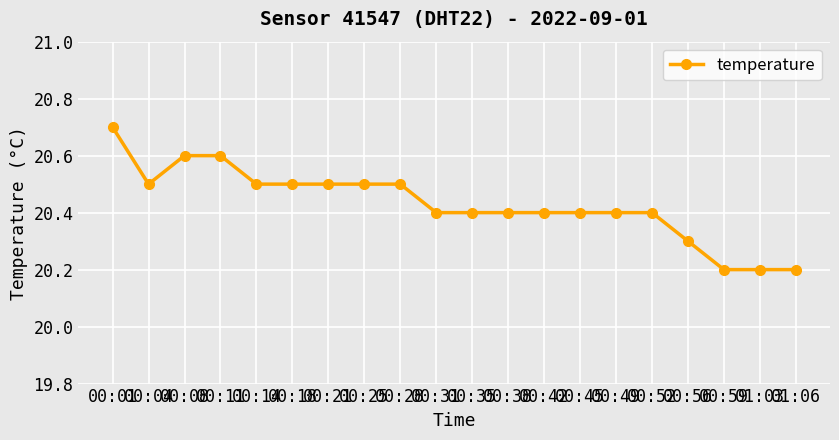

What is the change in value from 00:21 to 00:49?

-0.1